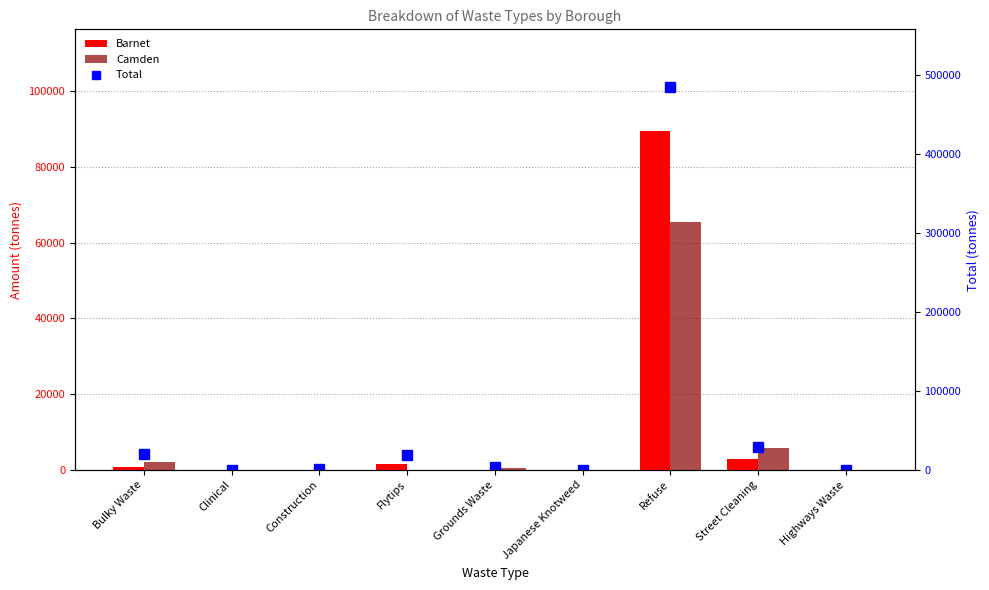

What is the value of the Barnet bar at the 4th from the left?

1701.3